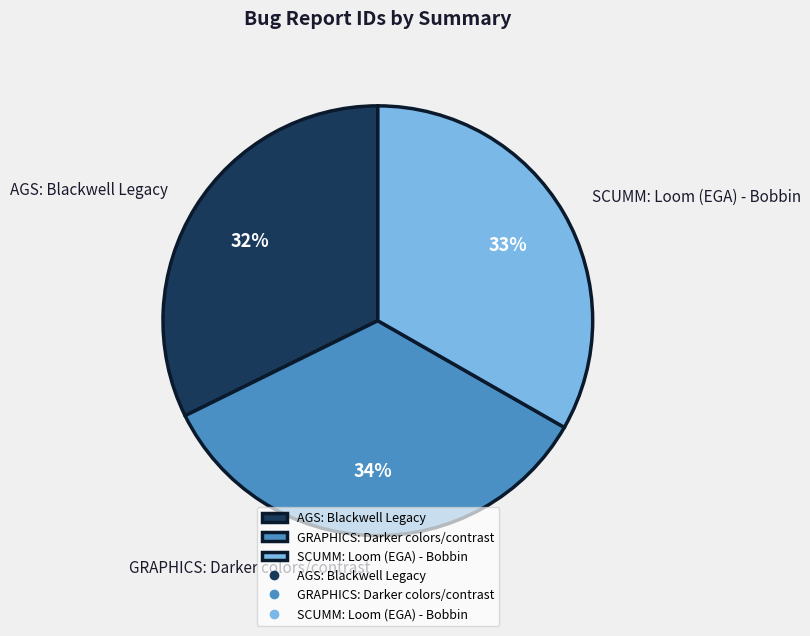

To the nearest percent, what is the difference between the SCUMM: Loom (EGA) - Bobbin and GRAPHICS: Darker colors/contrast slice percentages?

1%